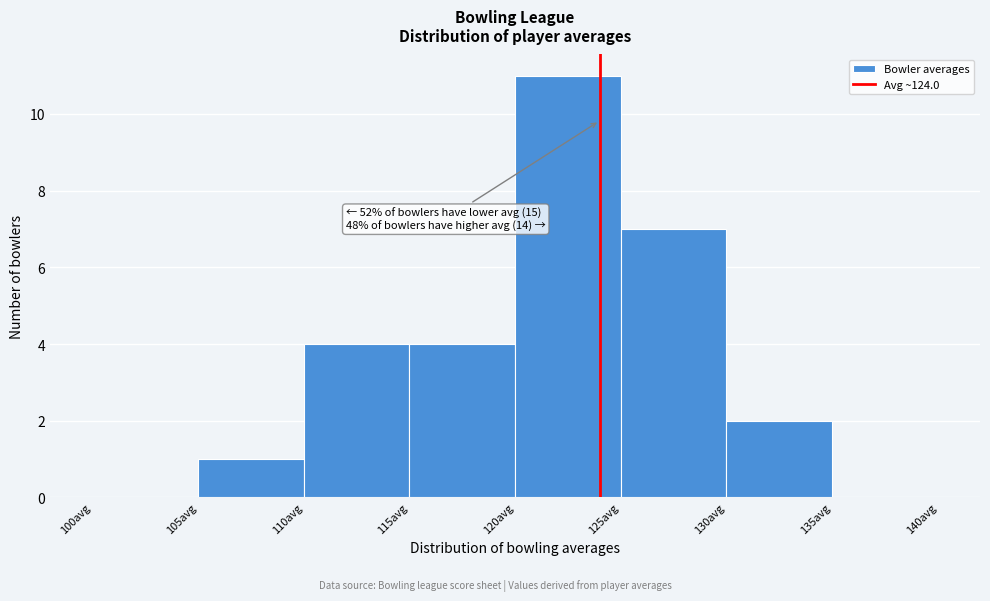

Which range on the x-axis has the tallest bar?

120 to 125